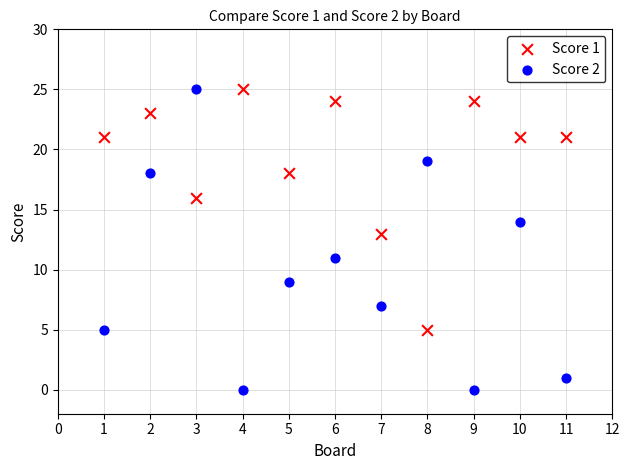

Which series contains the lowest Y value?

Score 2